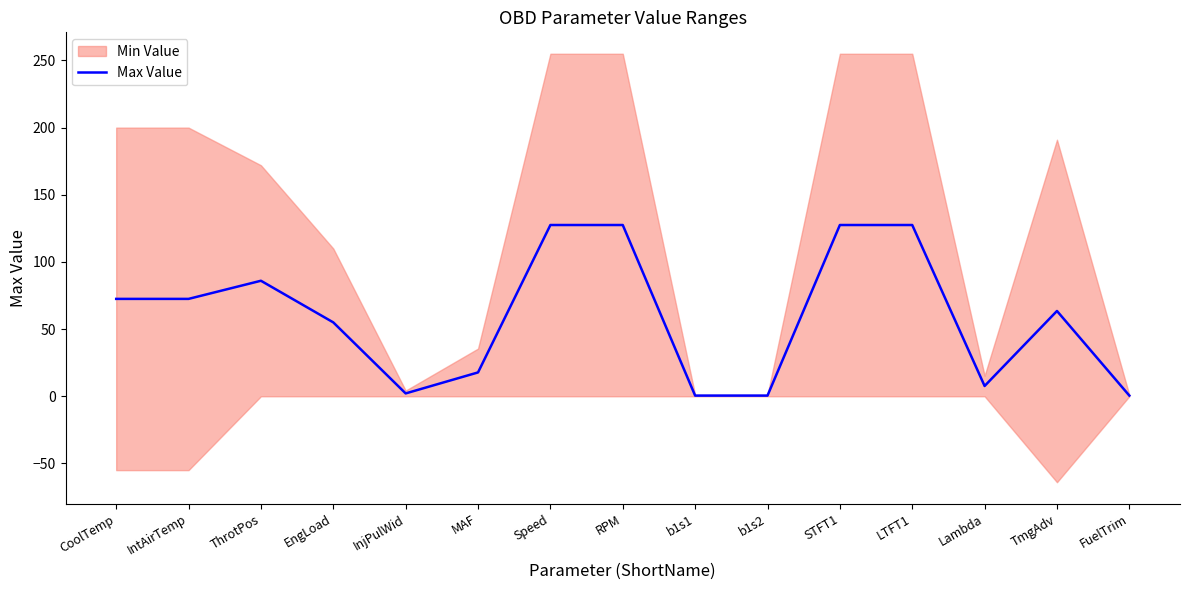

Reading left to right, extract all data points from this chart.

72.5	72.5	86.0	55.0	2.1	17.8	127.5	127.5	0.5	0.5	127.5	127.5	7.7	63.5	0.5